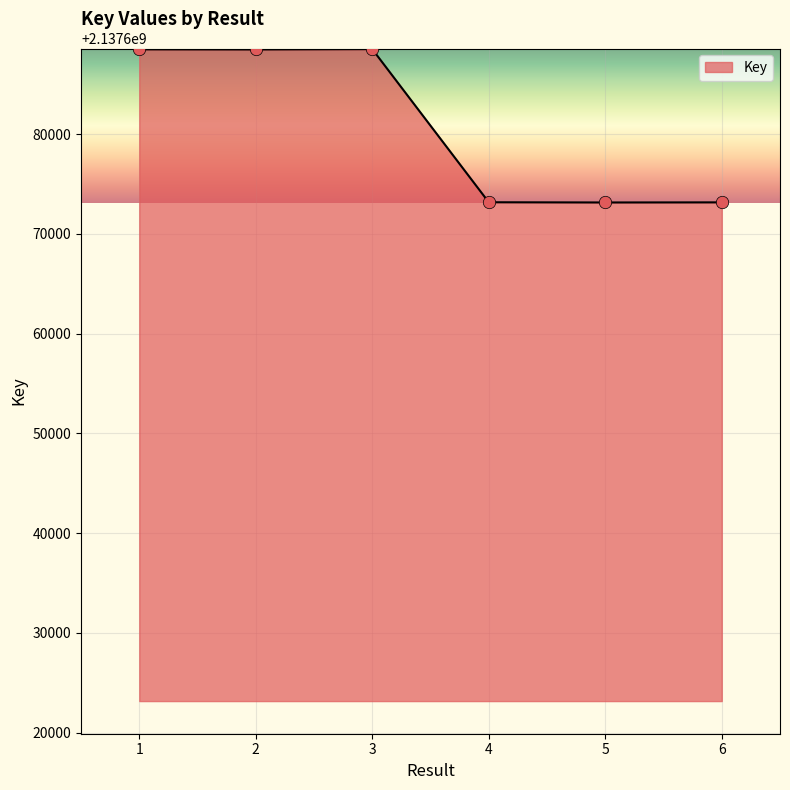

What is the ratio of the value at 6 to the value at 2?

1.0